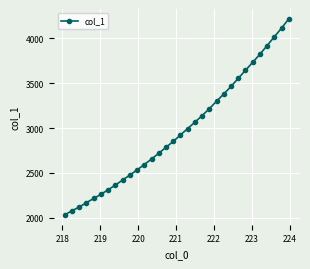

What is the value of the 29th point from the left?

3921.3